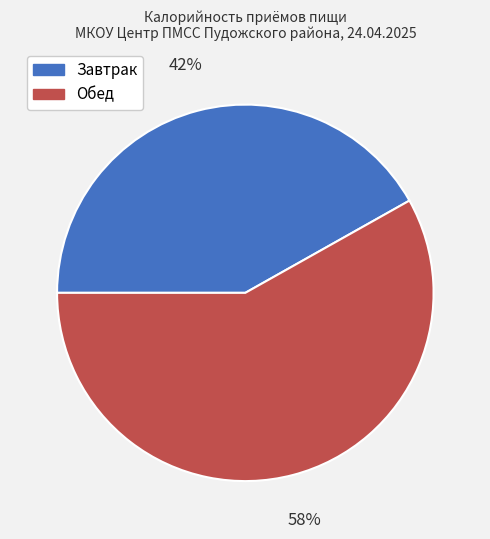

How many slices are in this pie chart?

2